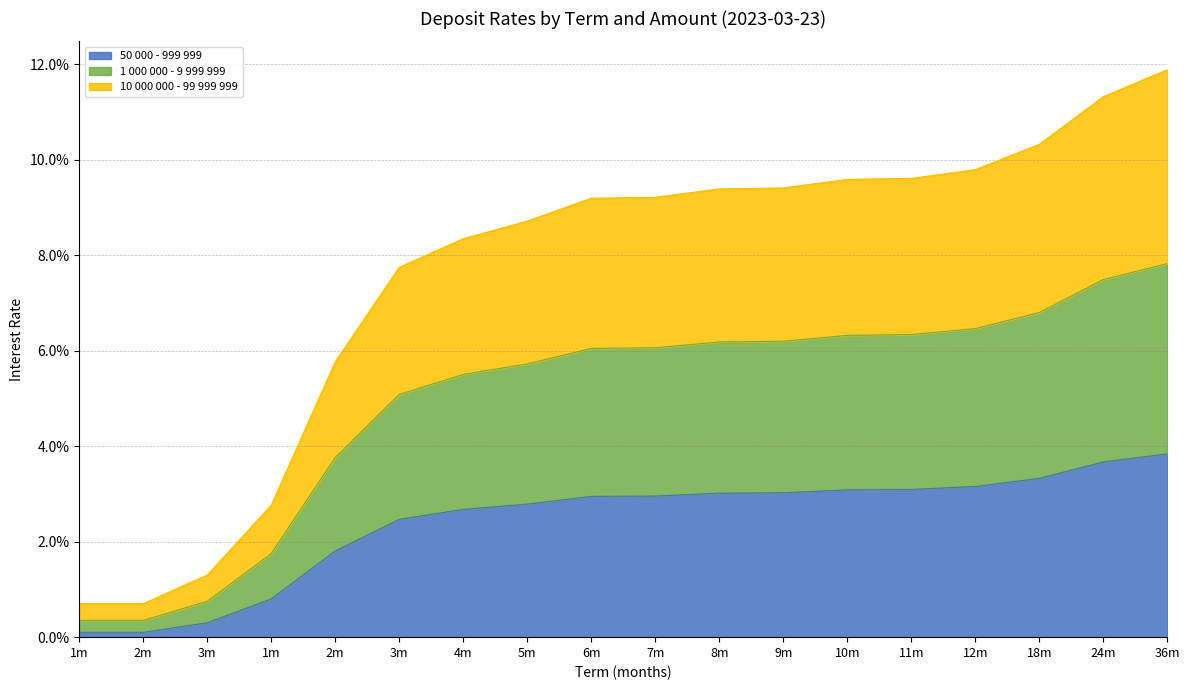

True or false: 50 000 - 999 999 and 1 000 000 - 9 999 999 cross at least once.

False